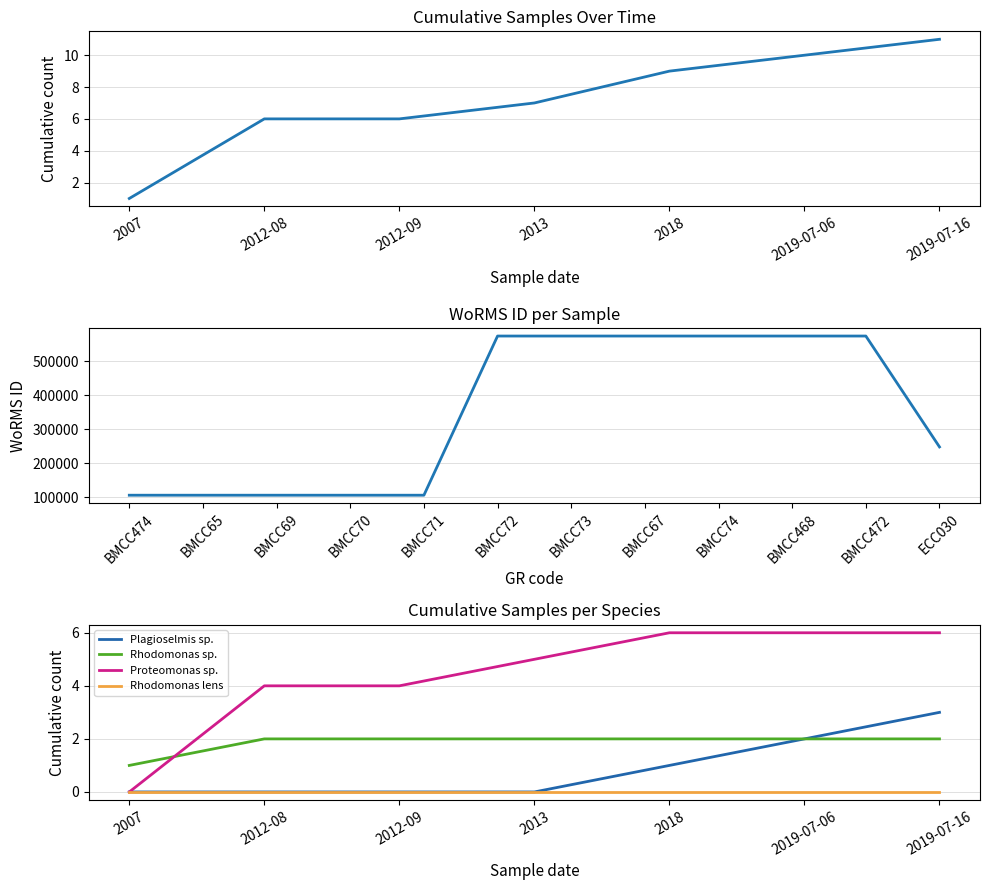

True or false: Plagioselmis sp. has a value of 0 at 2012-08.

True